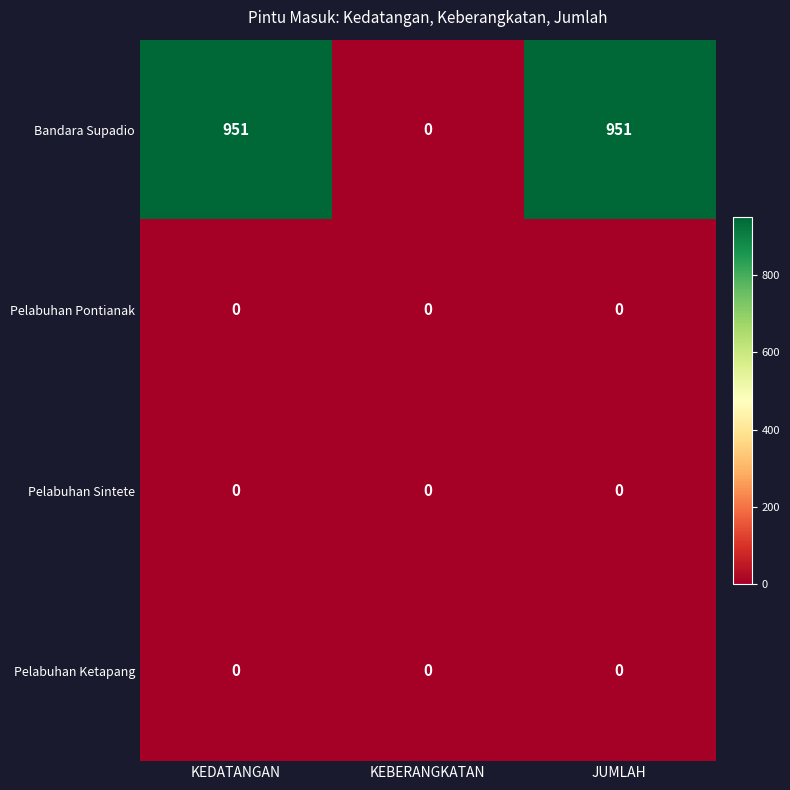

What is the total value across all series at JUMLAH?

951